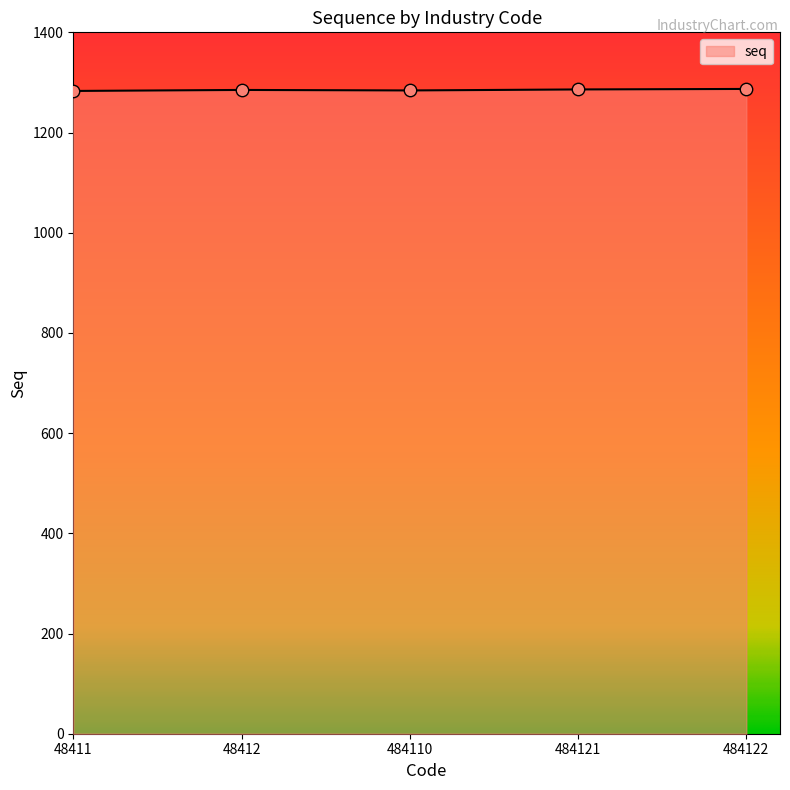

What is the ratio of the value at 48412 to the value at 48411?

1.0